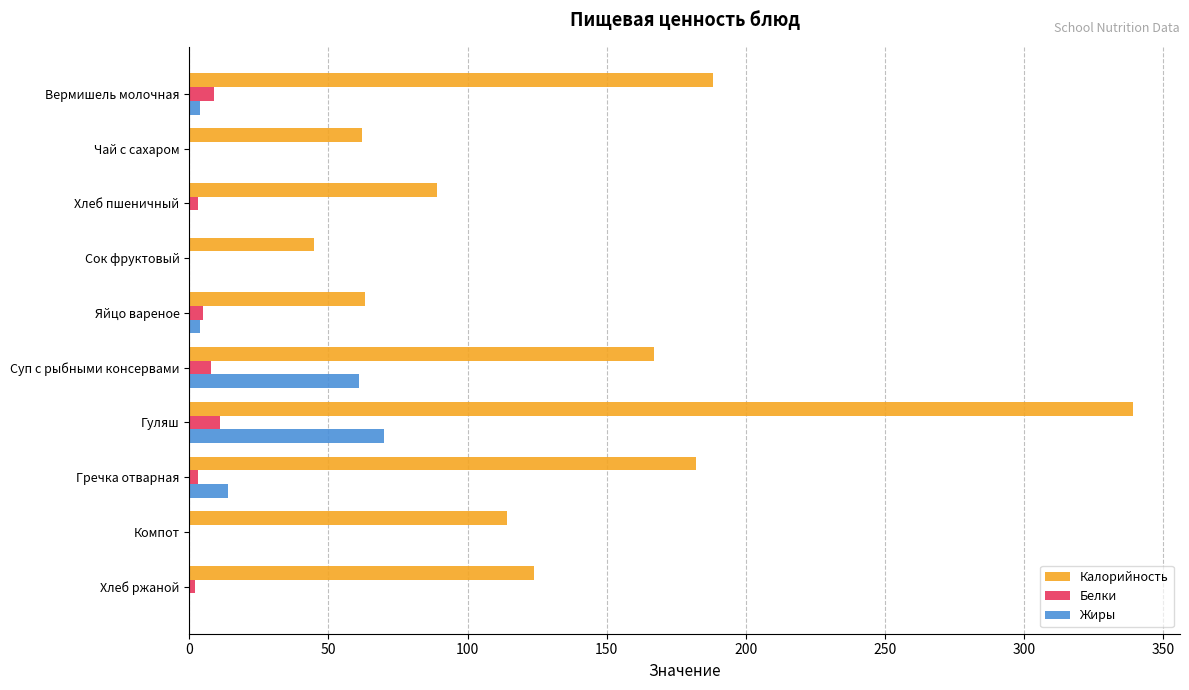

At which category is the sum across all series the highest?

Гуляш